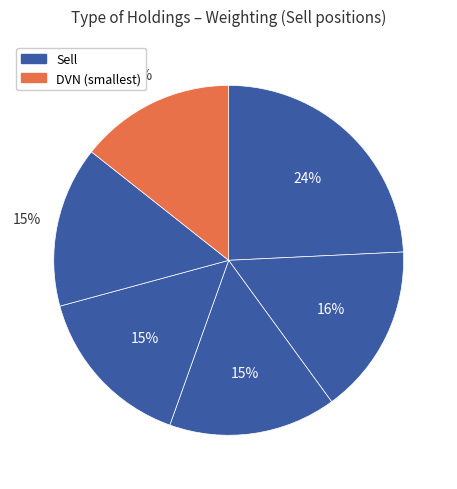

How many slices are in this pie chart?

6